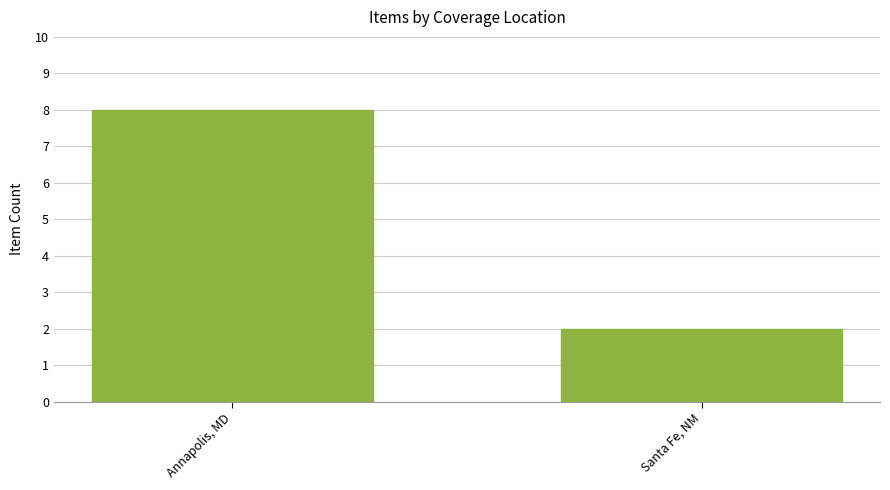

Between Santa Fe, NM and Annapolis, MD, which is larger?

Annapolis, MD